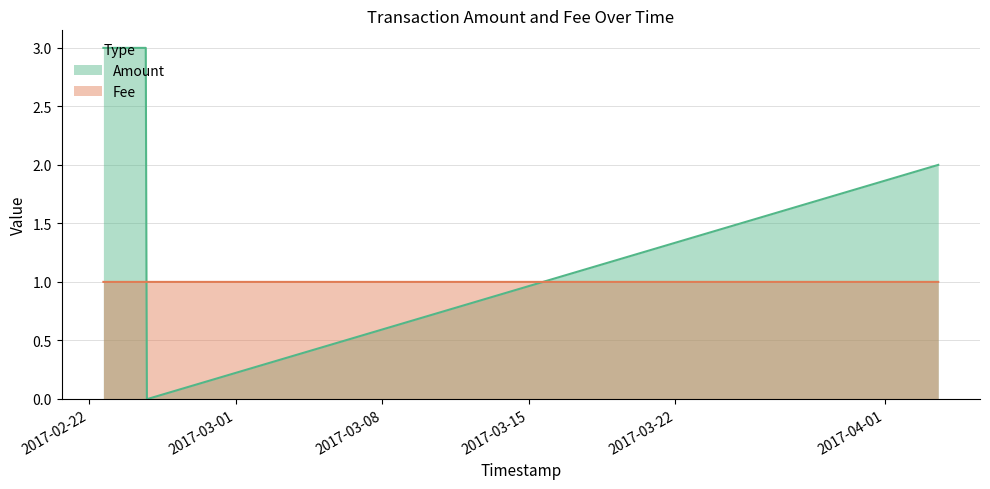

The value of Amount at 2017-02-24 19:22:36 is -2.0. True or false?

False